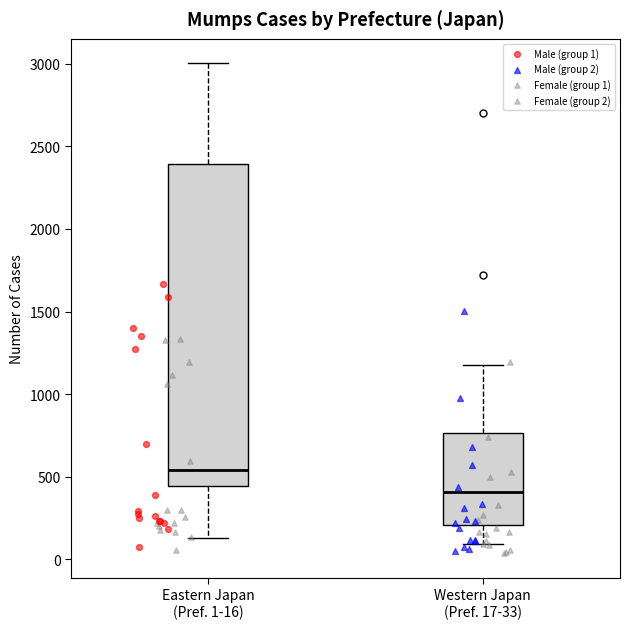

Where does the median line of the box for Eastern Japan (Pref. 1-16) sit on the y-axis? The values are not printed on the chart, so give them approximately, as read against the axis.

550